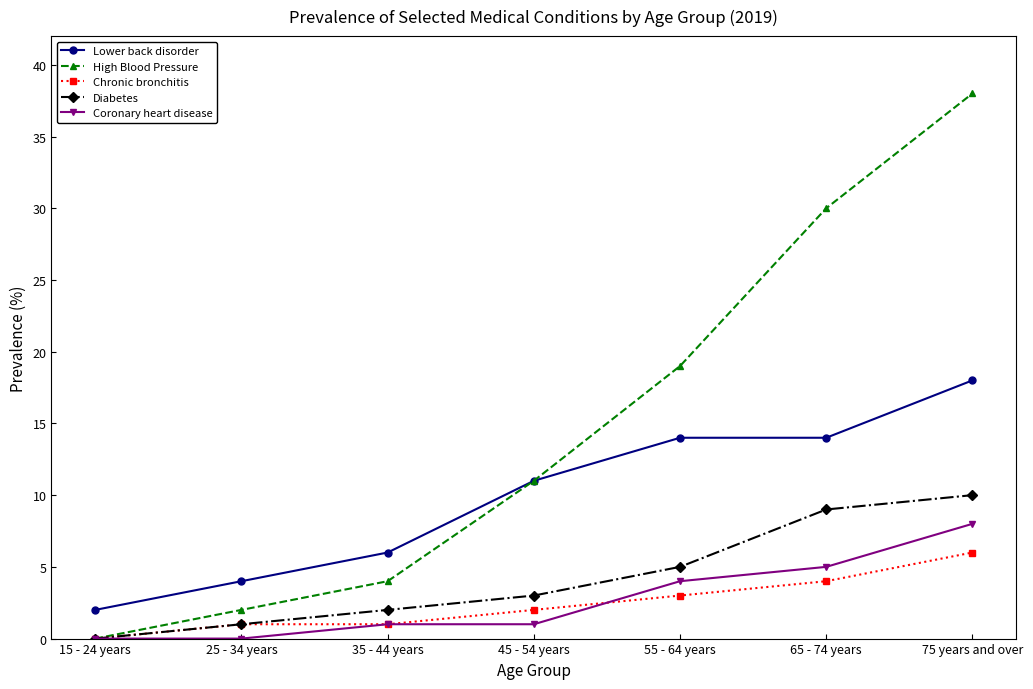

True or false: Coronary heart disease and Lower back disorder intersect in this chart.

False